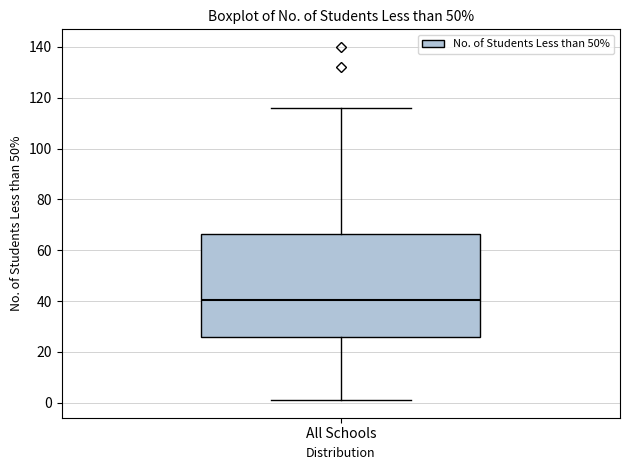

Read this box plot against the y-axis: the position of the median line, the range covered by the box, and the ends of both whiskers. The values are not printed on the chart, so give them approximately, as read against the axis.

median 40, box 26 to 66, whiskers 2 to 116